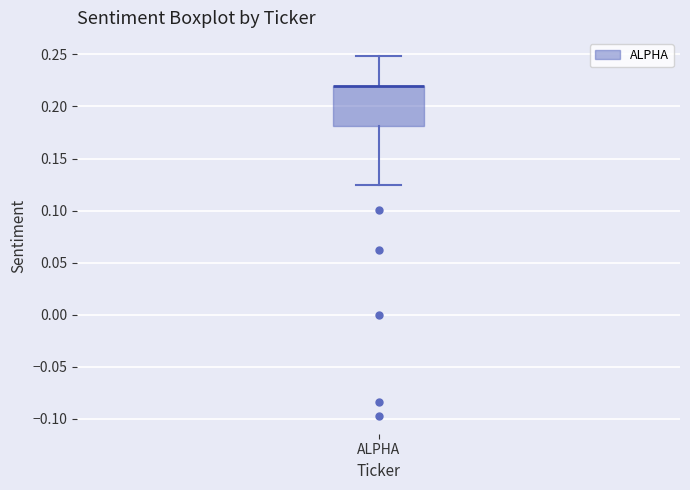

Transcribe this box plot: give where the median line is, the range the box spans, and where the two whiskers end, as read against the y-axis. The values are not printed on the chart, so give them approximately, as read against the axis.

median 0.220 (drawn on the box's upper edge), box 0.180 to 0.220, whiskers 0.125 to 0.250